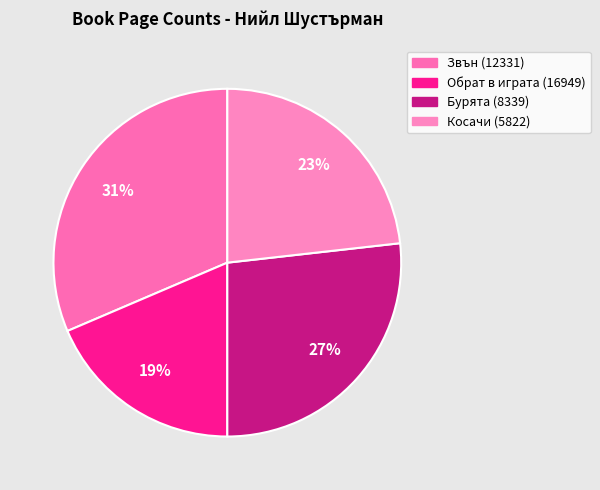

Count the number of slices in the pie.

4